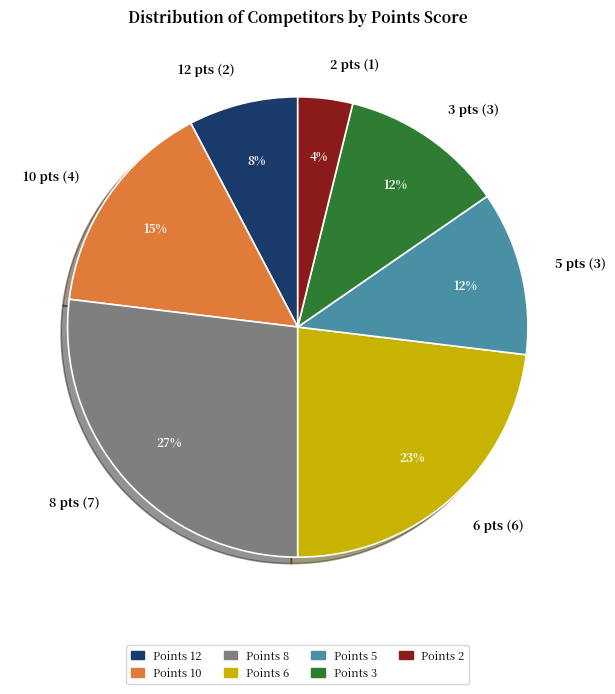

Does any single category account for the majority?

No